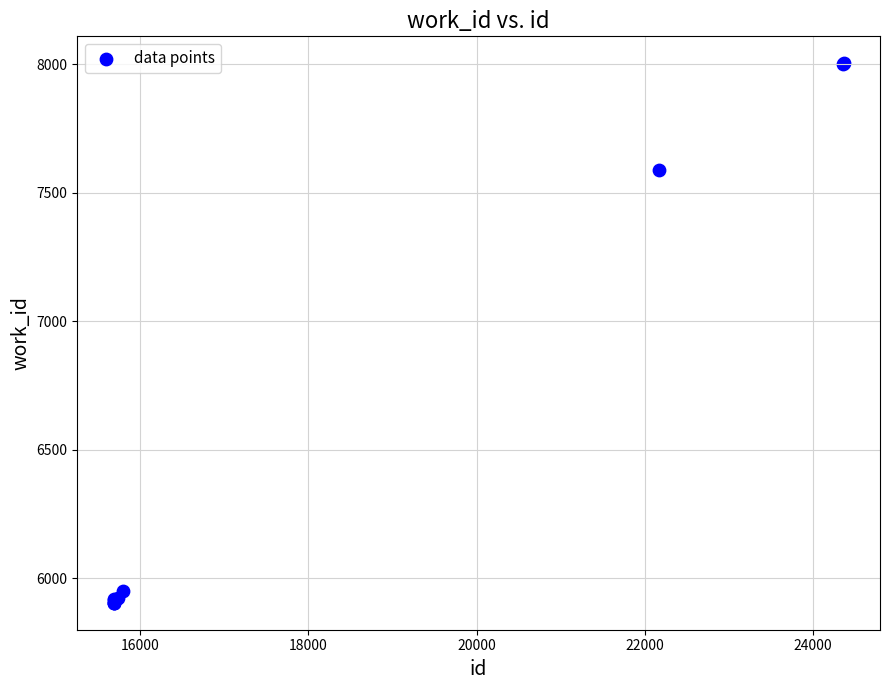

What Y value in the scatter plot is closest to 6954?

7587